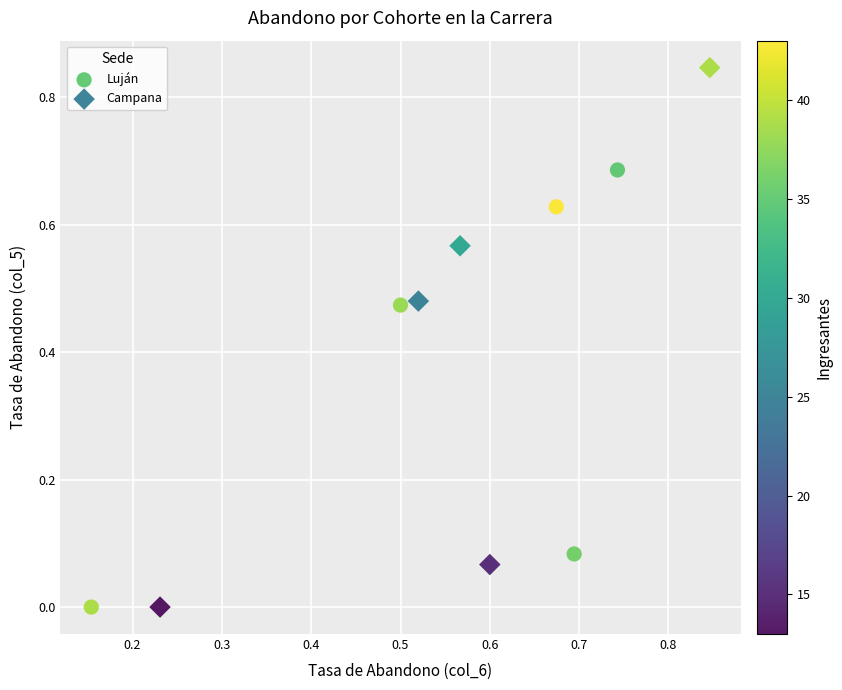

Which series reaches the maximum Y coordinate?

Campana